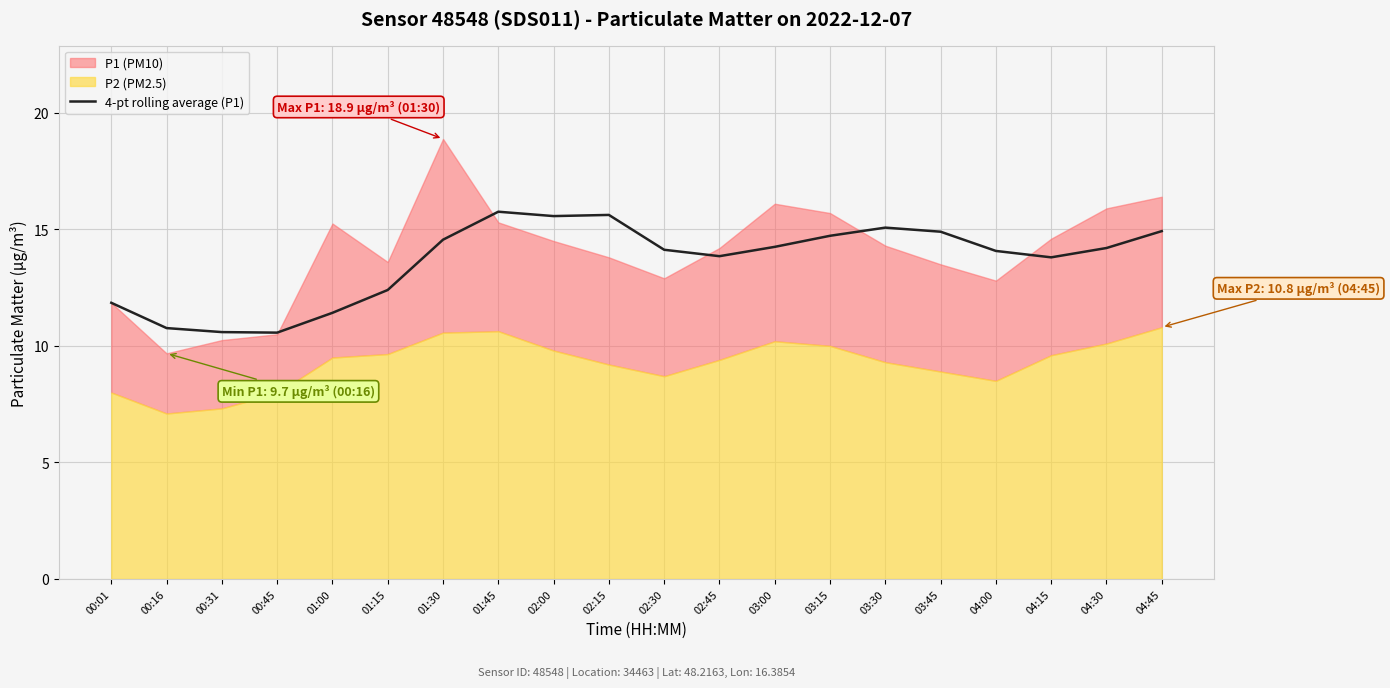

What is the maximum value for 4-pt rolling average (P1)?

15.8